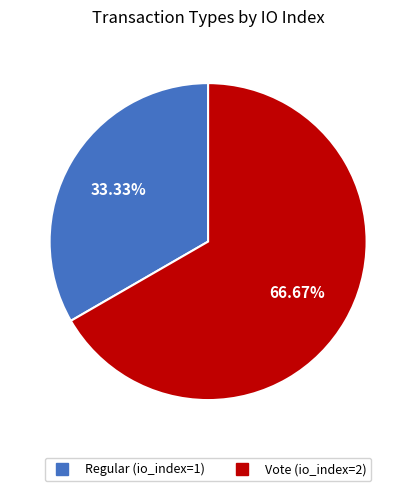

Does Vote represent more than half of the total?

Yes